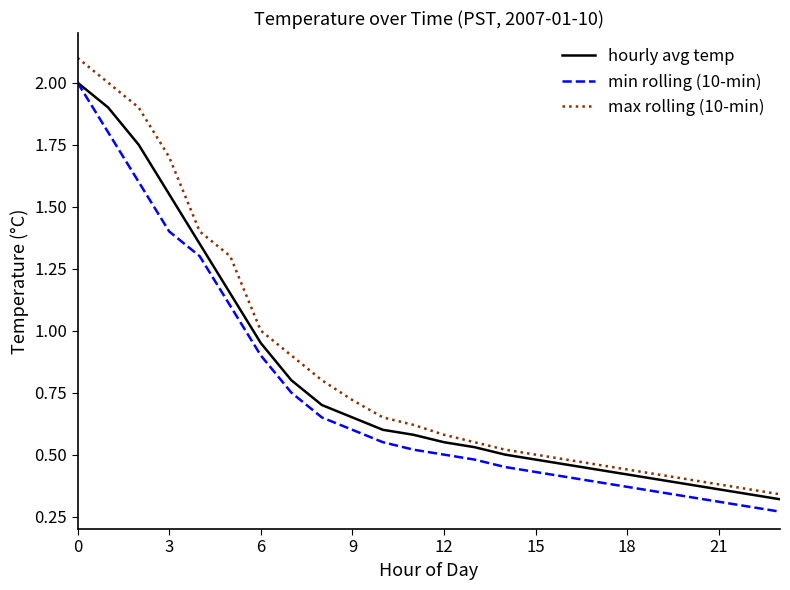

Which series has the widest spread of values?

max rolling (10-min)